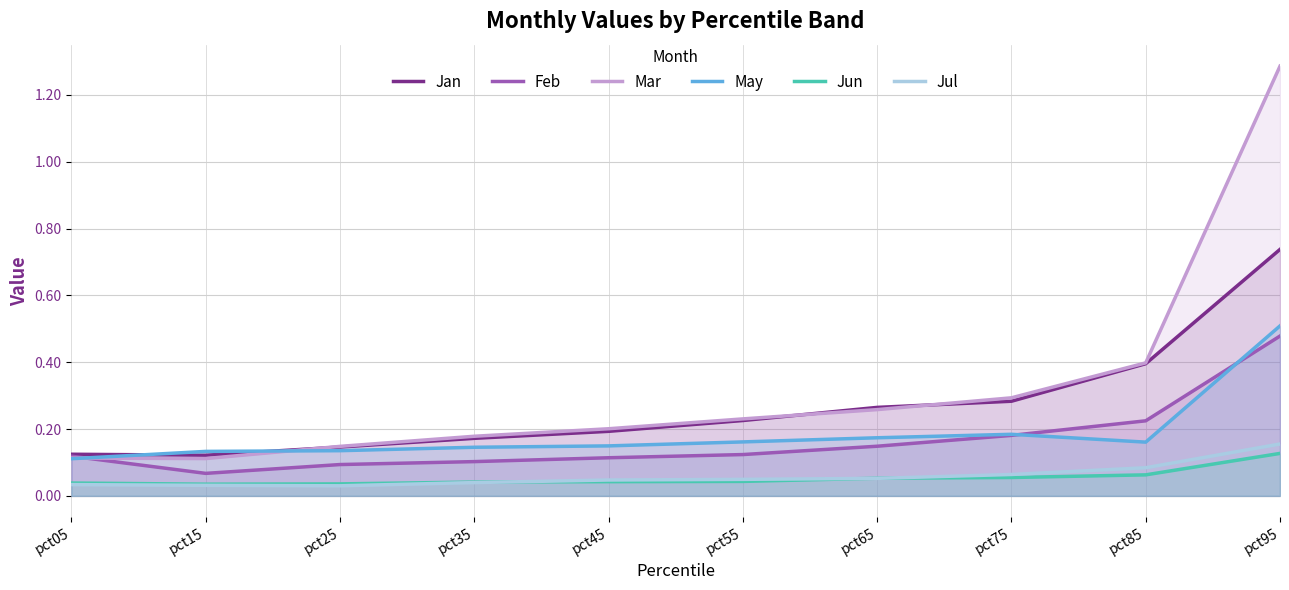

True or false: Jun has a value of 0.1 at pct65.

True